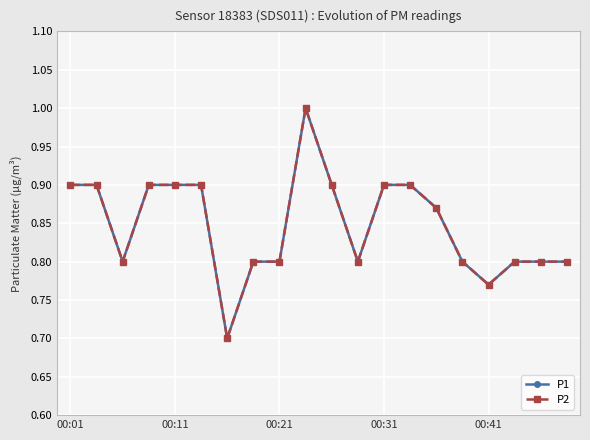

Is this an area chart (filled region under the line)?

No